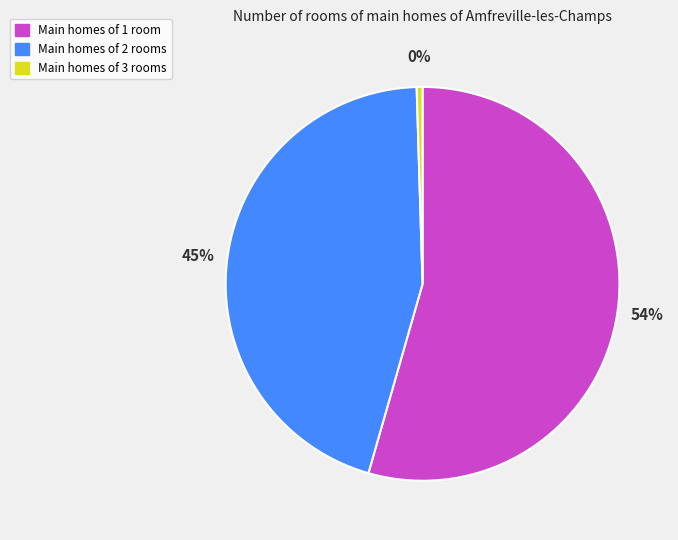

To the nearest percent, what is the average slice percentage?

33%